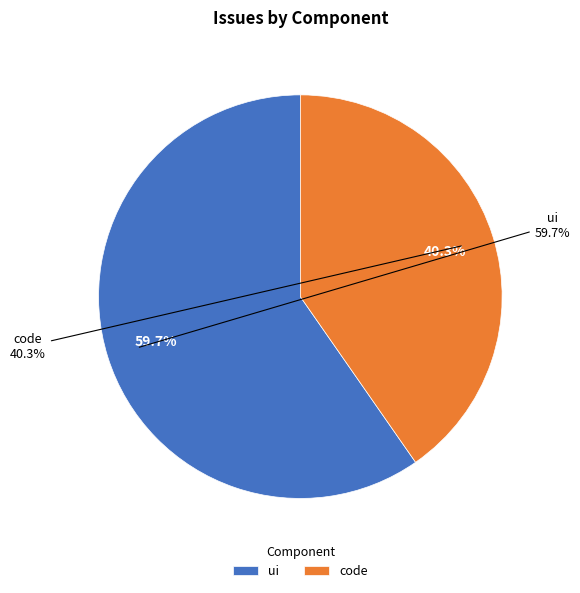

How many segments does this pie chart have?

2